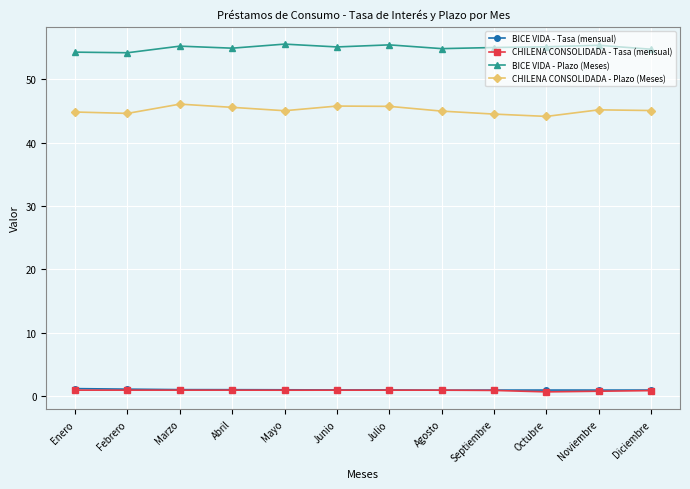

True or false: BICE VIDA - Tasa (mensual) has more than 1 interior local peaks.

True